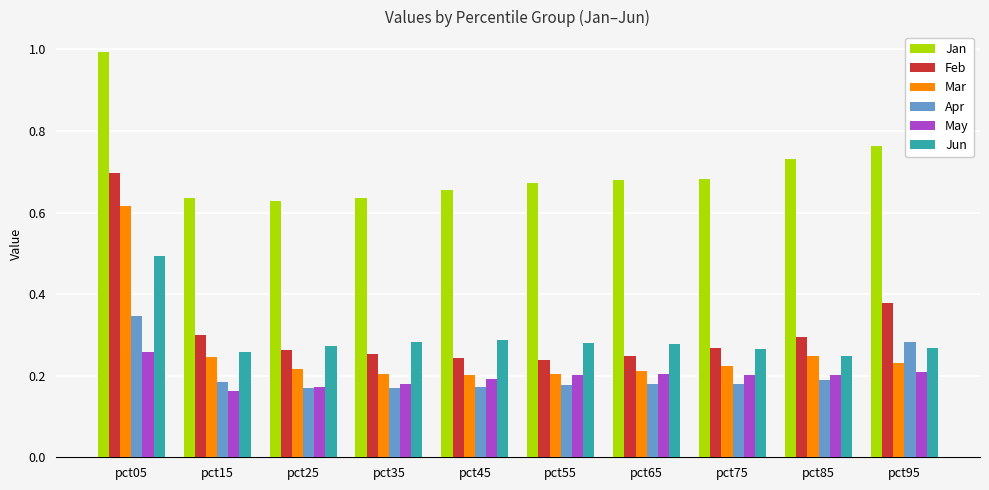

Where is May nearest to the value 0?

pct15